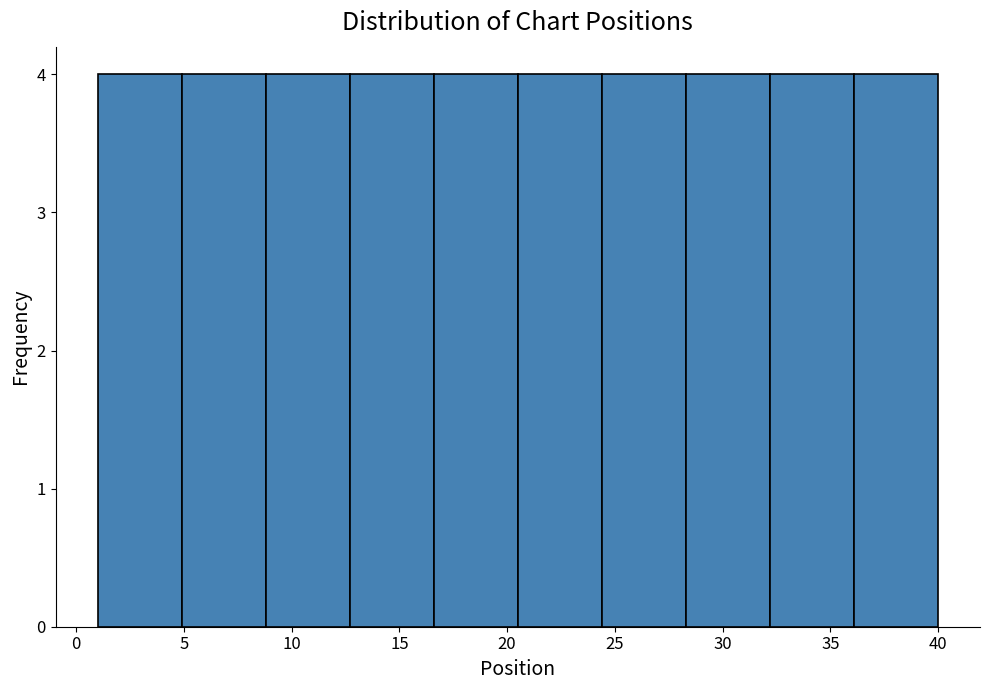

Reading left to right, list every bar in this chart as the range it spans on the x-axis followed by its height. Neither the bar edges nor the heights are printed on the chart, so give them approximately, as read against the axes.

1.0 to 4.9: 4
4.9 to 8.8: 4
8.8 to 12.7: 4
12.7 to 16.6: 4
16.6 to 20.5: 4
20.5 to 24.4: 4
24.4 to 28.3: 4
28.3 to 32.2: 4
32.2 to 36.1: 4
36.1 to 40.0: 4